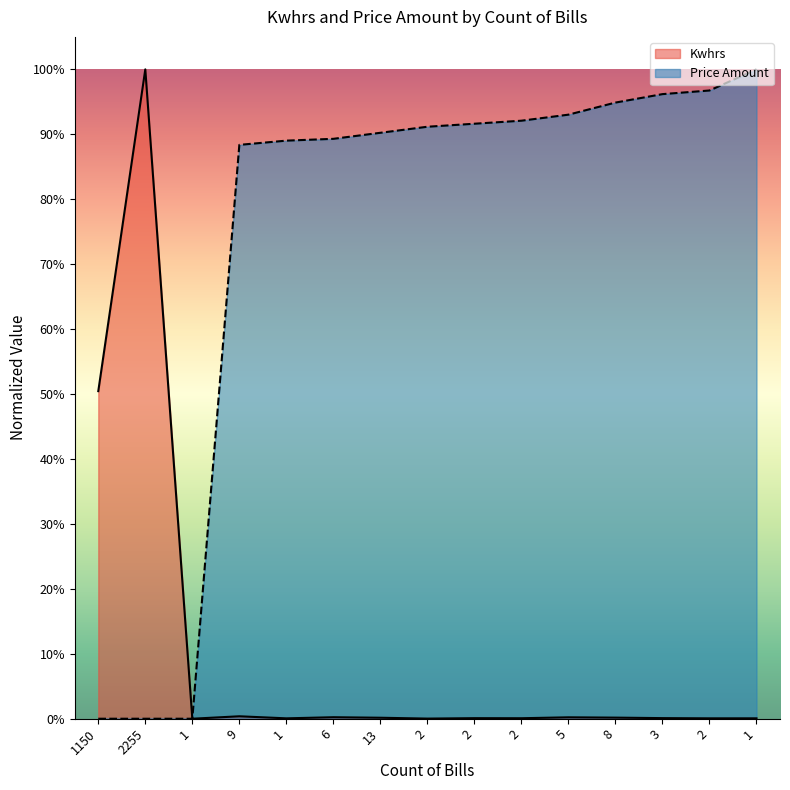

How many values in the Price Amount series exceed 0?

12